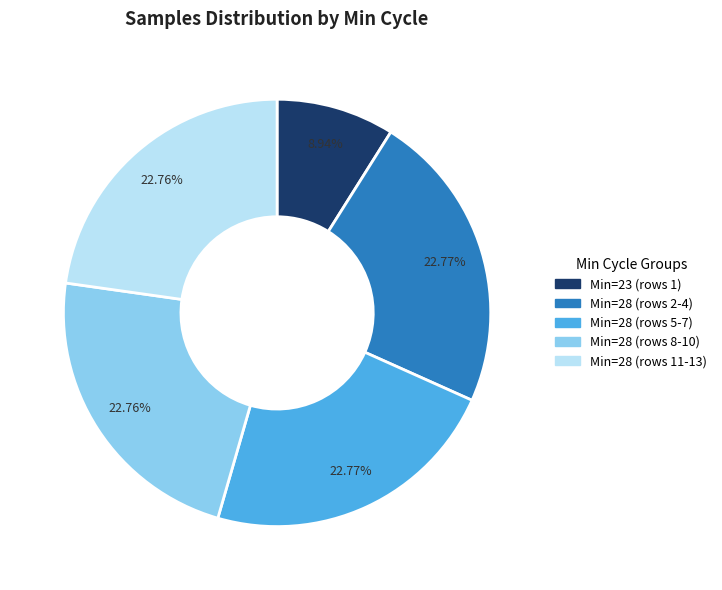

Which slice is the smallest?

Min=23 (rows 1)